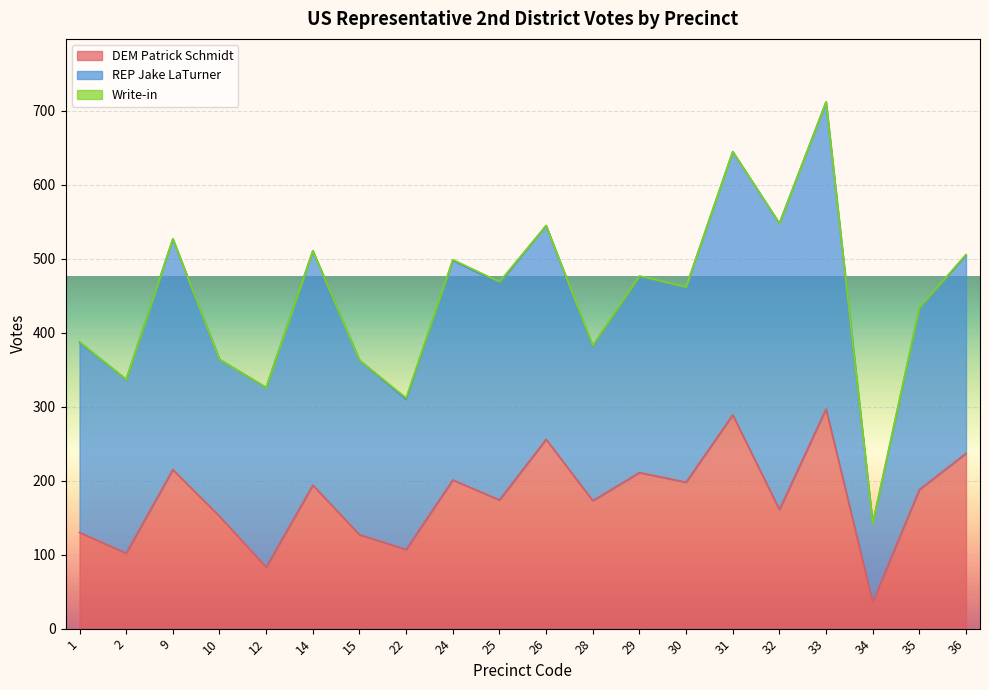

Is it true that Write-in equals 0 at 30?

True